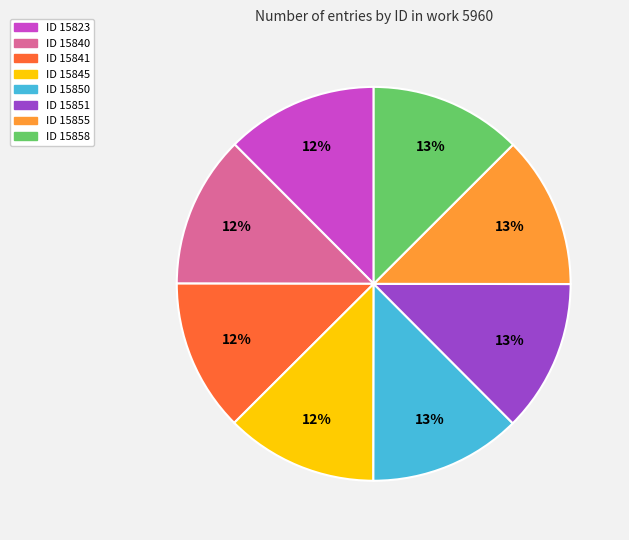

How many slices are in this pie chart?

8